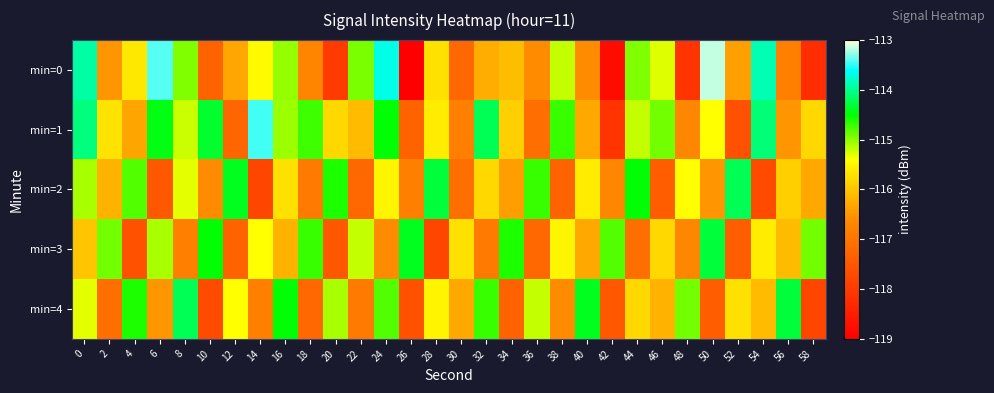

Reading right to left, what are all the values shown in this chart?

min=0: 58=-118.2	56=-116.8	54=-113.9	52=-116.4	50=-113.1	48=-118.1	46=-115.3	44=-115.0	42=-118.8	40=-116.6	38=-115.2	36=-116.6	34=-116.1	32=-116.3	30=-117.2	28=-115.7	26=-119.0	24=-113.7	22=-114.9	20=-118.0	18=-116.7	16=-115.0	14=-115.4	12=-116.3	10=-117.3	8=-114.9	6=-113.4	4=-115.6	2=-116.5	0=-113.9
min=1: 58=-115.8	56=-116.5	54=-114.1	52=-117.6	50=-115.4	48=-116.7	46=-114.9	44=-115.2	42=-118.1	40=-116.3	38=-114.7	36=-117.1	34=-115.9	32=-114.2	30=-116.8	28=-115.6	26=-117.3	24=-114.5	22=-116.1	20=-115.8	18=-114.7	16=-115.1	14=-113.5	12=-117.2	10=-114.3	8=-115.2	6=-114.4	4=-116.3	2=-115.7	0=-114.1
min=2: 58=-116.3	56=-115.9	54=-117.7	52=-114.2	50=-116.5	48=-115.4	46=-117.4	44=-114.5	42=-116.7	40=-115.6	38=-117.3	36=-114.7	34=-116.4	32=-115.8	30=-117.1	28=-114.3	26=-116.8	24=-115.5	22=-117.2	20=-114.6	18=-116.9	16=-115.7	14=-117.8	12=-114.4	10=-116.6	8=-115.3	6=-117.5	4=-114.8	2=-116.2	0=-115.1
min=3: 58=-114.9	56=-116.1	54=-115.6	52=-117.4	50=-114.3	48=-116.7	46=-115.8	44=-117.1	42=-114.8	40=-116.3	38=-115.5	36=-117.2	34=-114.6	32=-116.9	30=-115.7	28=-117.8	26=-114.4	24=-116.6	22=-115.2	20=-117.5	18=-114.7	16=-116.2	14=-115.4	12=-117.3	10=-114.5	8=-116.8	6=-115.1	4=-117.6	2=-114.9	0=-116.0
min=4: 58=-117.8	56=-114.3	54=-116.1	52=-115.7	50=-117.4	48=-114.9	46=-116.2	44=-115.8	42=-117.5	40=-114.4	38=-116.6	36=-115.2	34=-117.3	32=-114.7	30=-116.3	28=-115.5	26=-117.6	24=-114.8	22=-116.9	20=-115.1	18=-117.2	16=-114.5	14=-116.8	12=-115.4	10=-117.7	8=-114.2	6=-116.5	4=-114.6	2=-117.1	0=-115.3